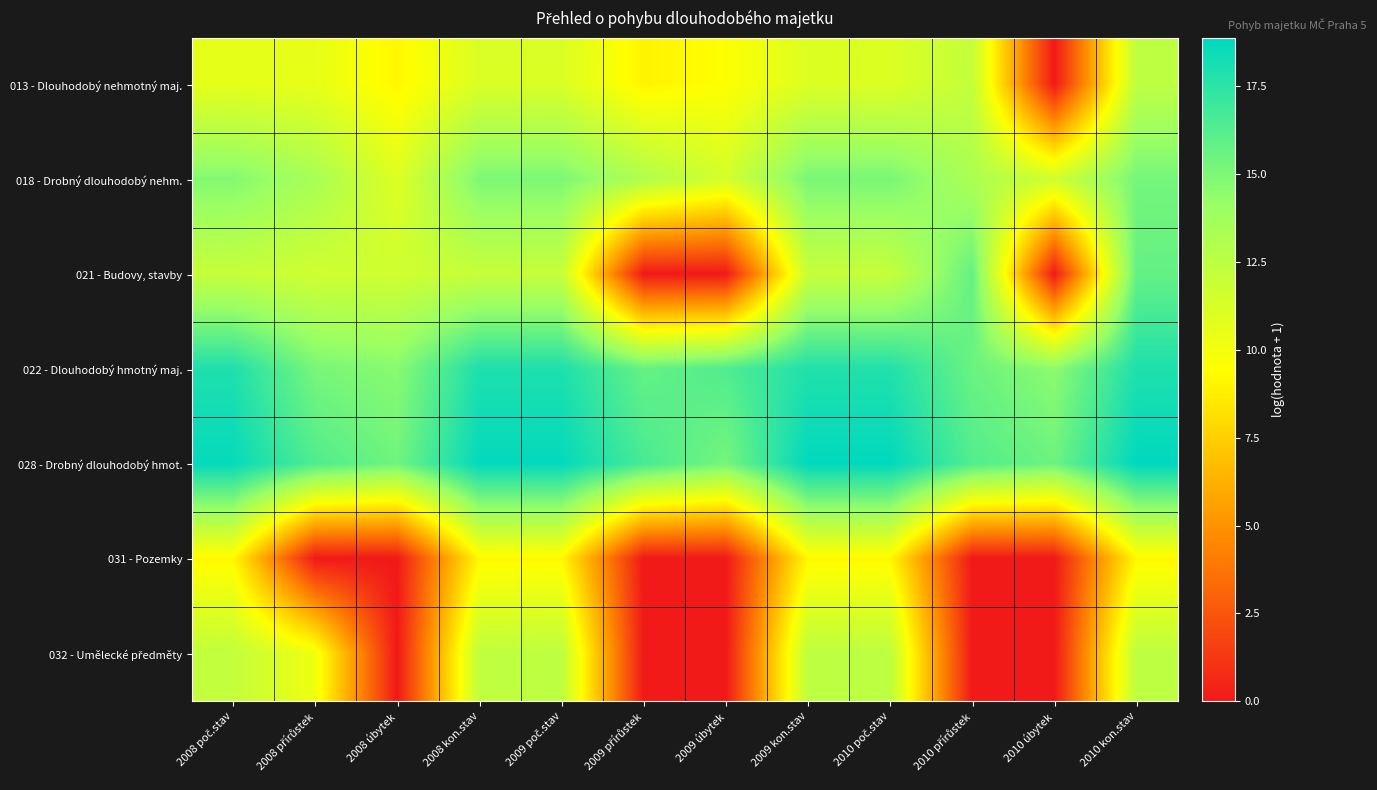

At how many categories does at least one series exceed 2?

12